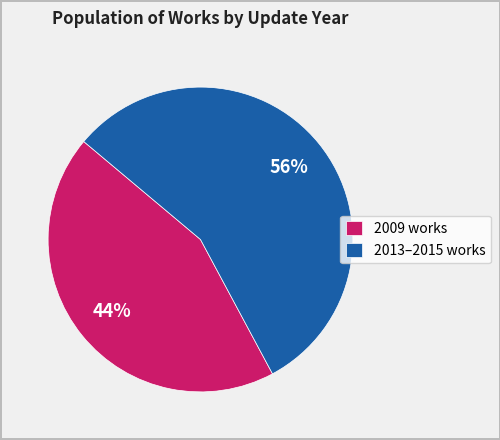

Does 2013–2015 works represent more than half of the total?

Yes